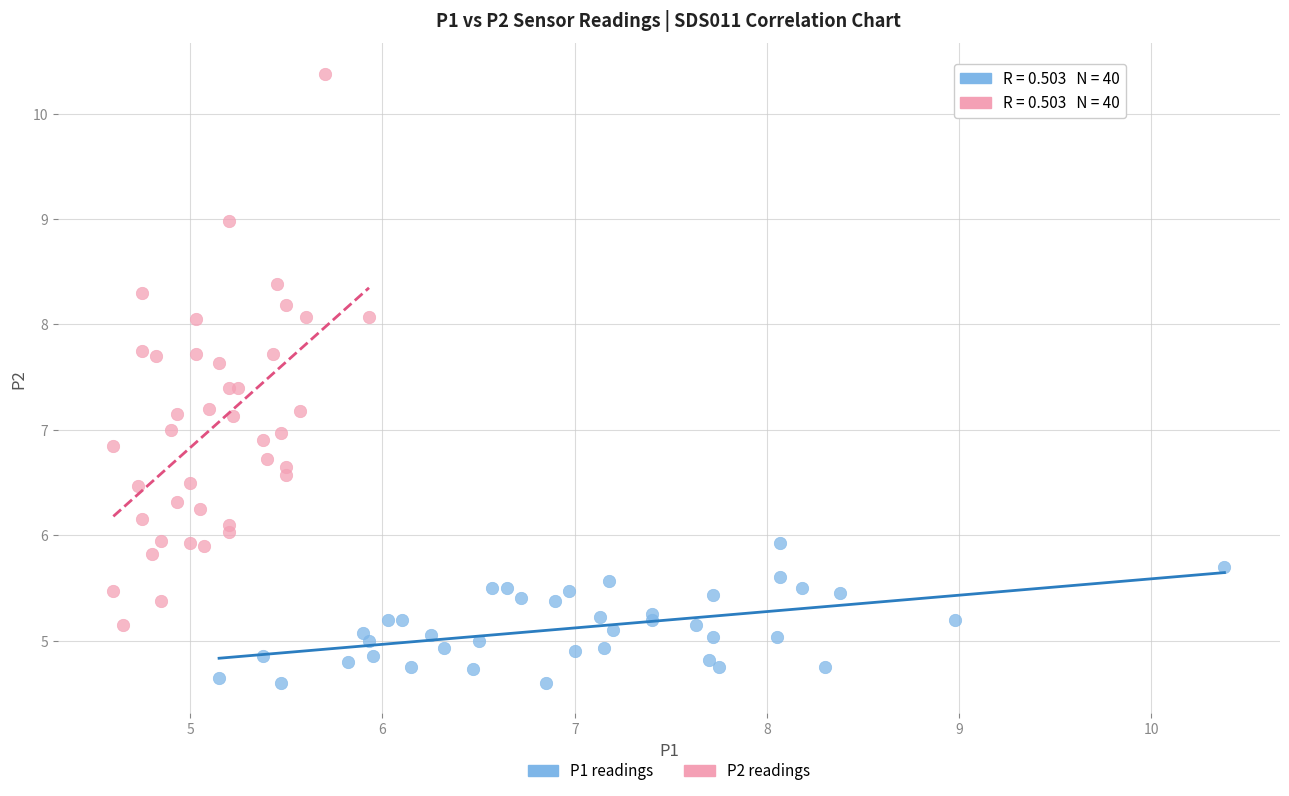

Which series contains the highest Y value?

P2 readings